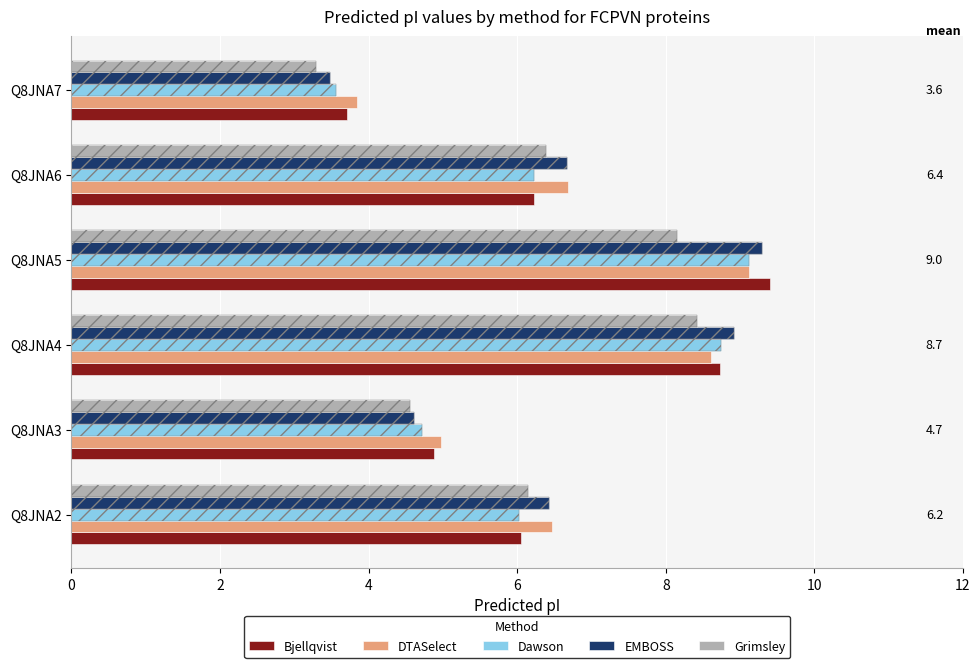

Which series has the largest total across all categories?

DTASelect